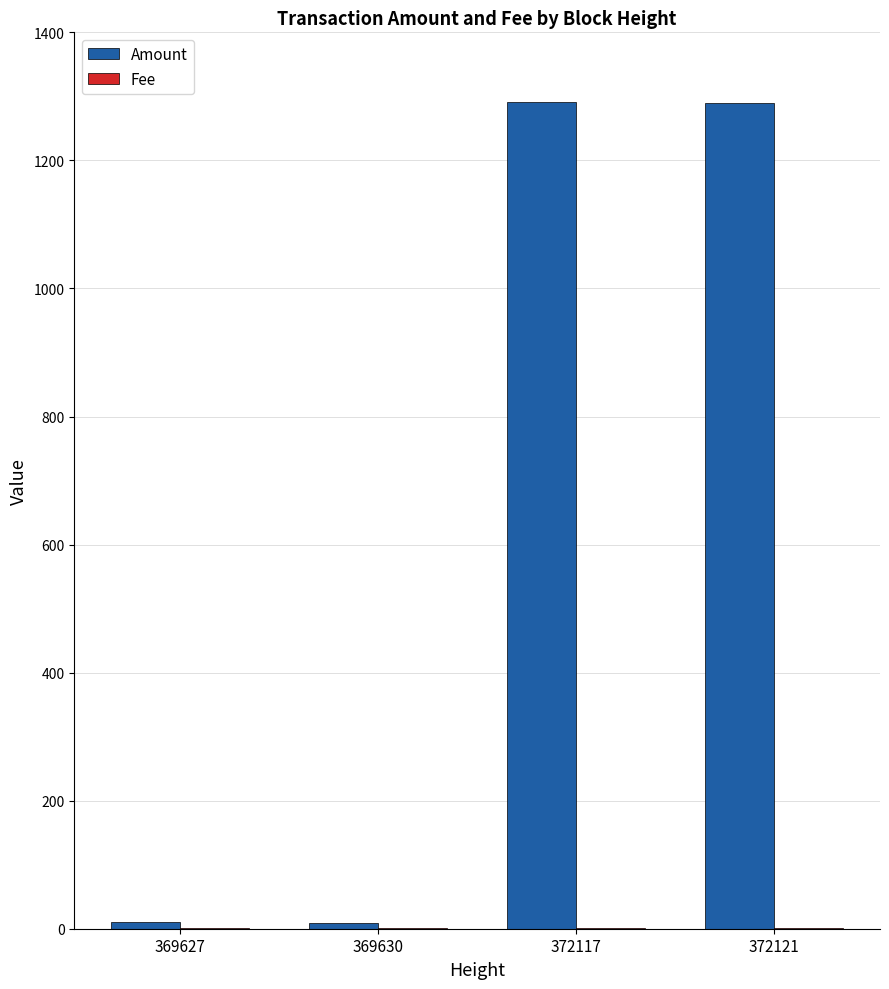

Which series has the largest total across all categories?

Amount